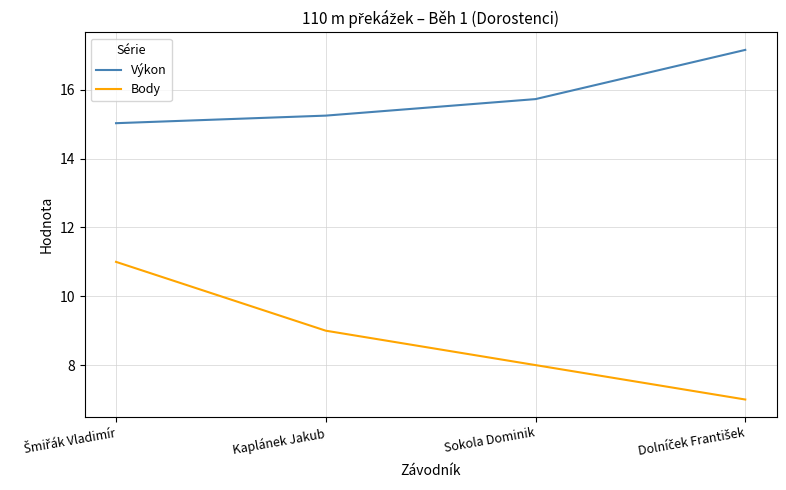

What position from the right is Sokola Dominik?

2